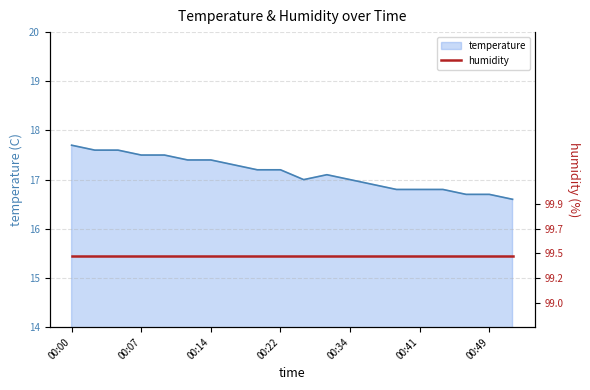

Does the chart have visible grid lines?

Yes